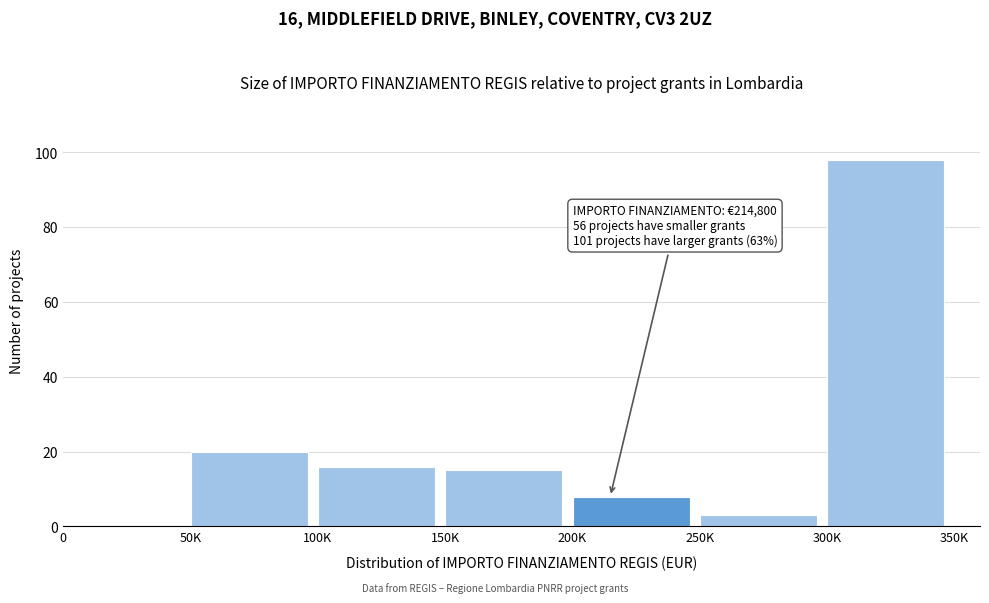

Reading right to left, transcribe all the data shown in this chart.

300K=98	250K=3	200K=8	150K=15	100K=16	50K=20	0=0